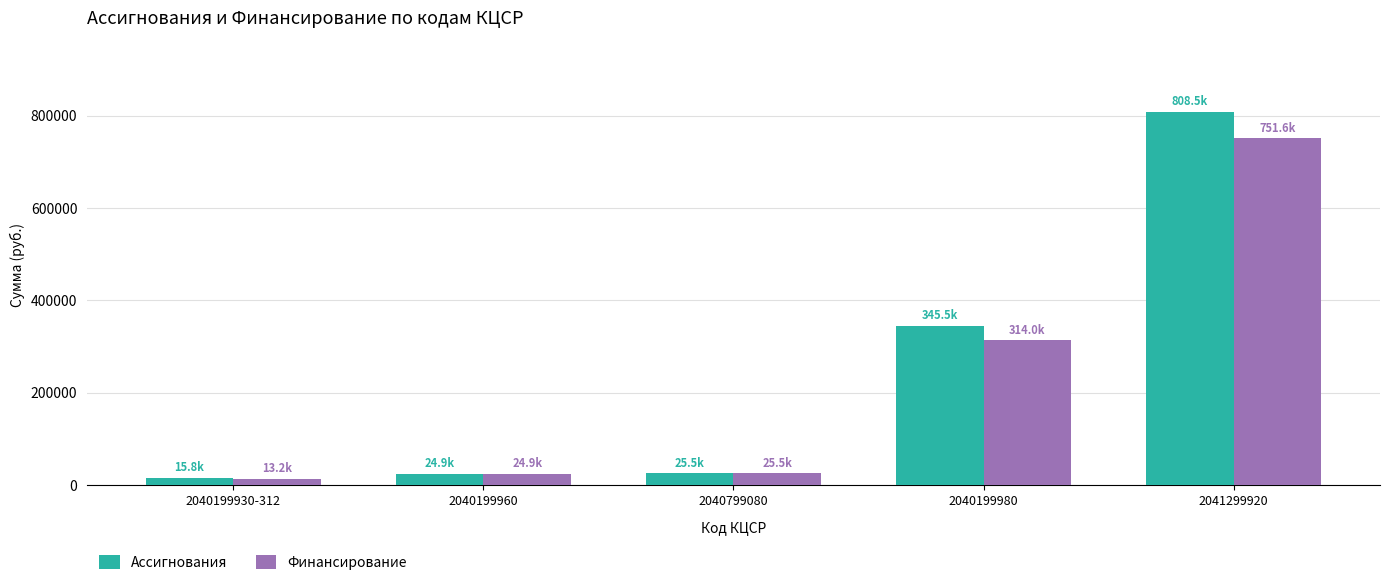

At which label is Финансирование closest to 382352?

2040199980